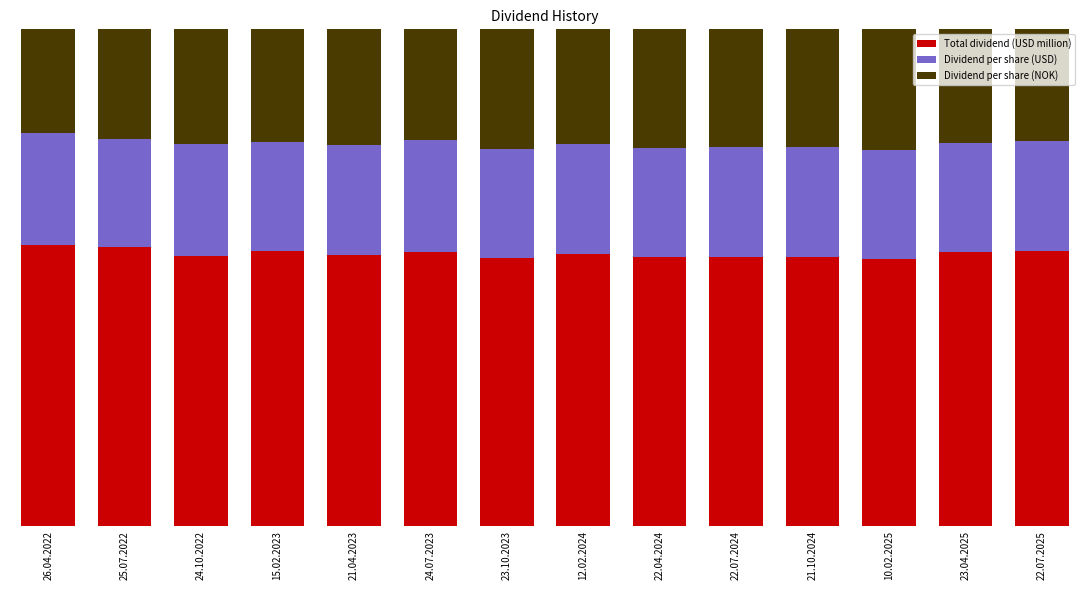

What are all the series names shown in the legend?

Total dividend (USD million), Dividend per share (USD), Dividend per share (NOK)